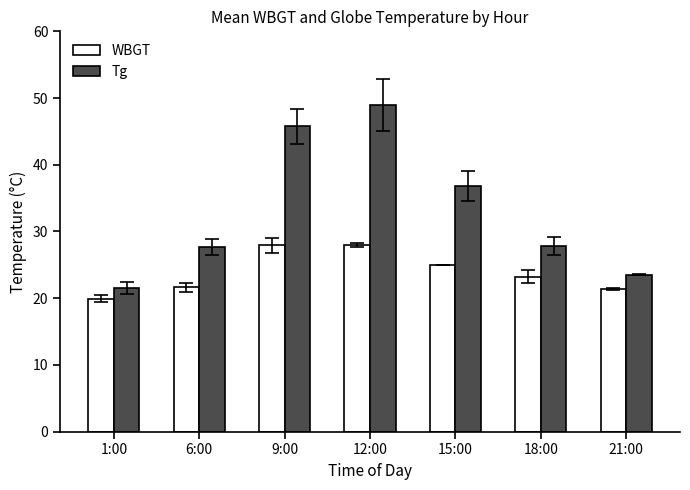

The WBGT series shows 27.9 at 9:00. True or false?

True